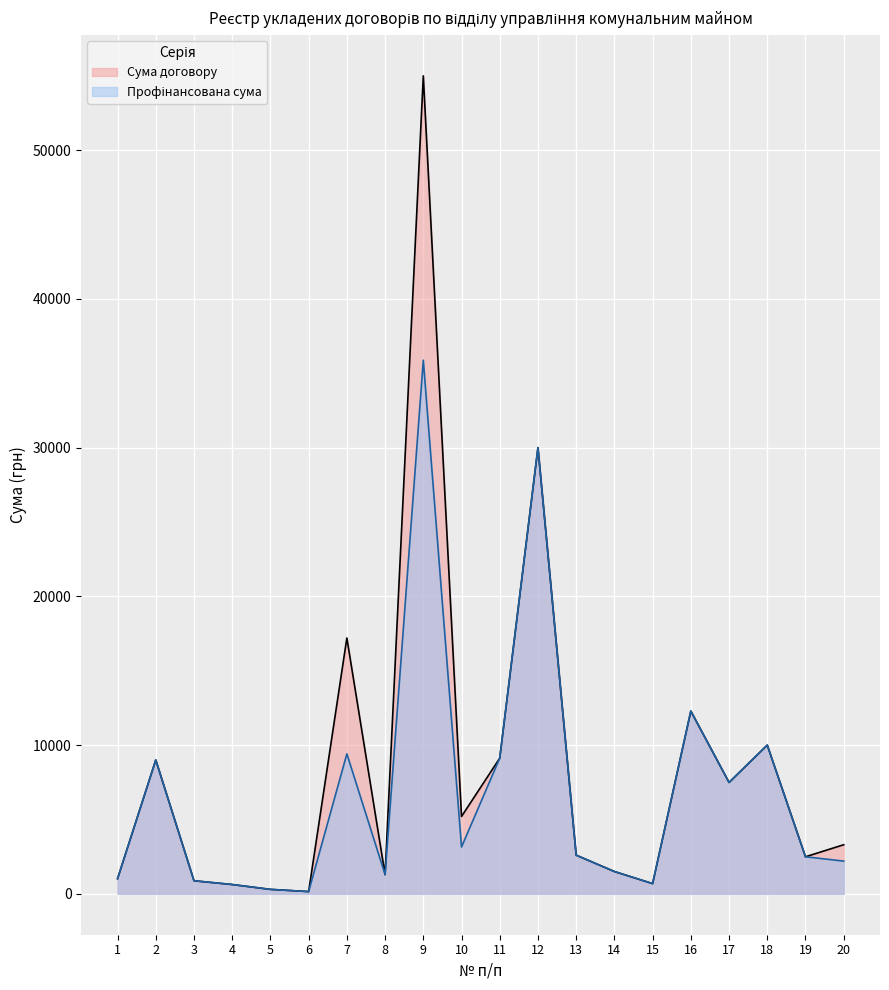

What is the difference between the Профінансована сума values at 13 and 19?

110.0